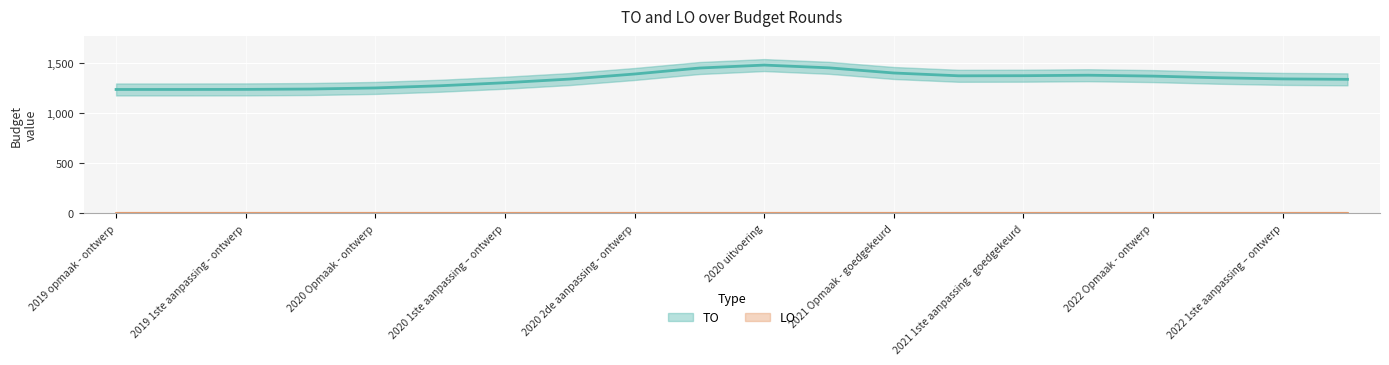

True or false: LO and TO cross at least once.

False